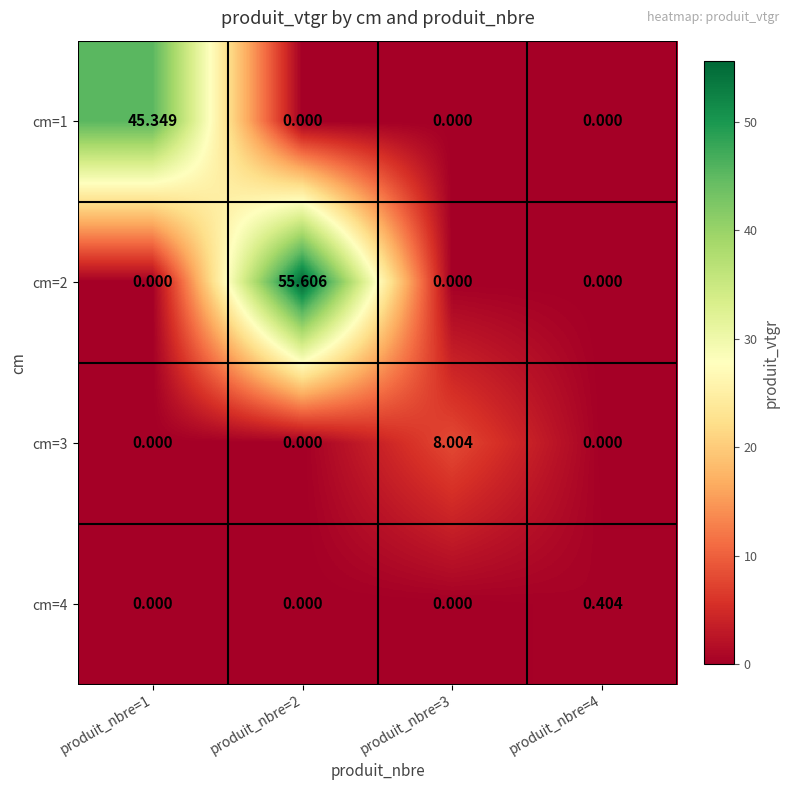

Is the value of cm=3 at produit_nbre=3 greater than the value of cm=4 at produit_nbre=3?

Yes